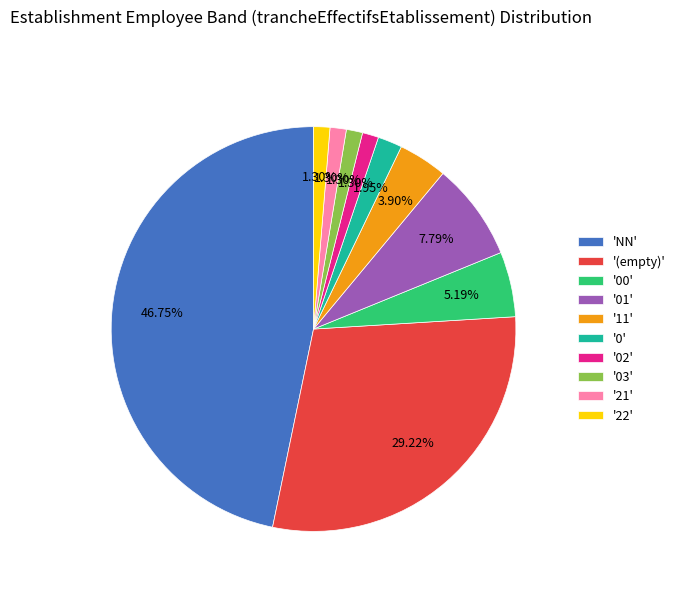

What is the largest slice in the pie chart?

'NN'